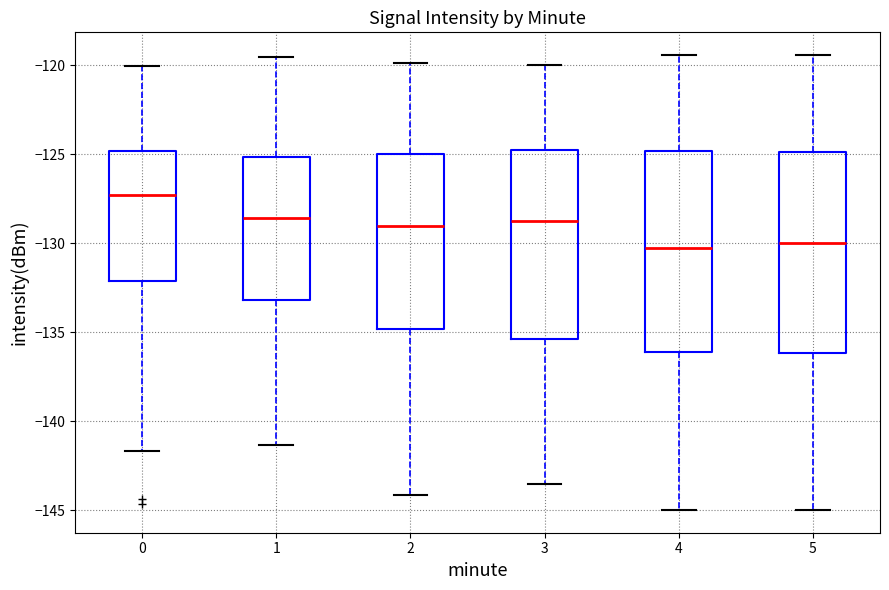

Where is the upper edge of the box at x = 5 on the y-axis? The values are not printed on the chart, so give them approximately, as read against the axis.

-125.0